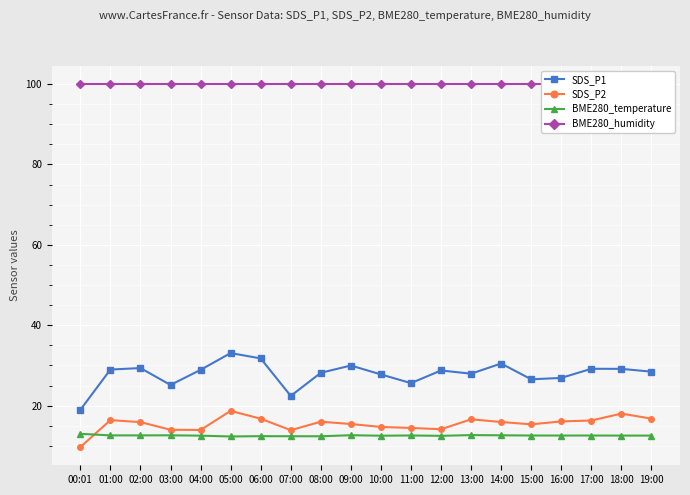

Rank the series by their maximum value, from lowest to highest.

BME280_temperature, SDS_P2, SDS_P1, BME280_humidity